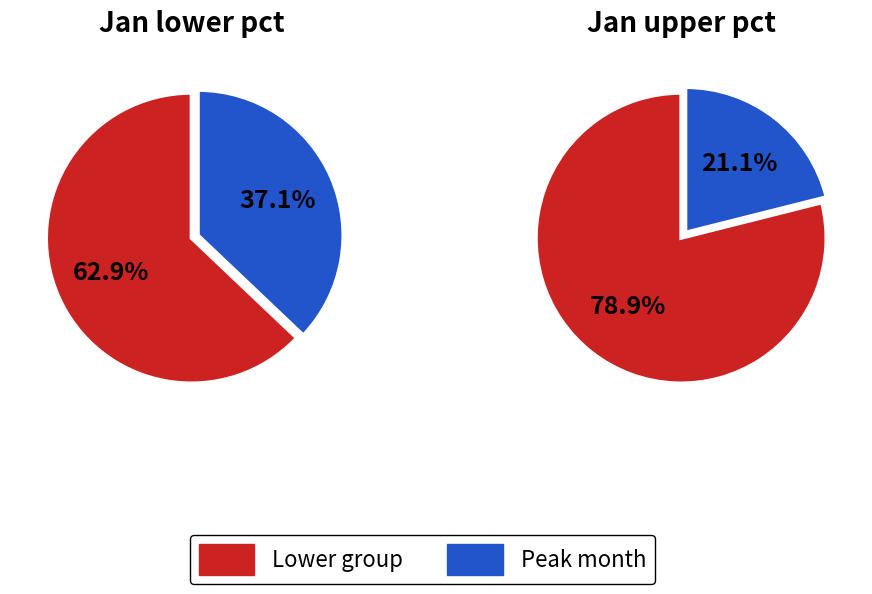

True or false: values_jan accounts for 34% of the total.

False